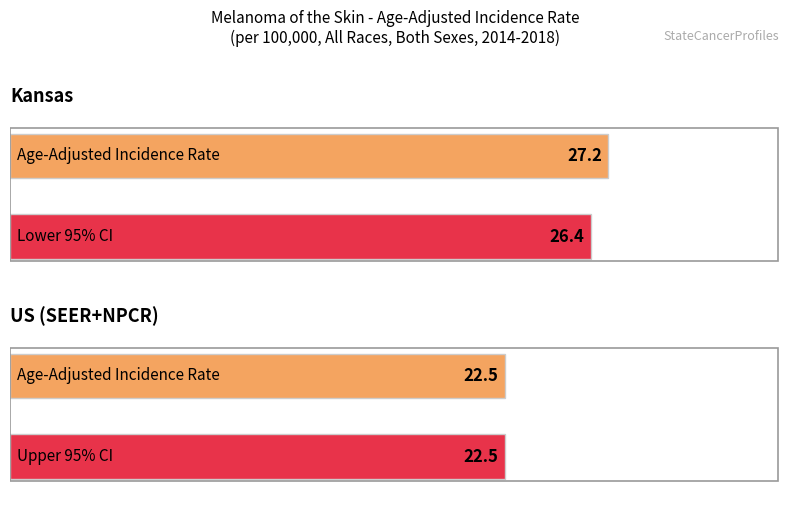

Is the value of Lower 95% CI at Kansas greater than the value of Upper 95% CI at US (SEER+NPCR)?

Yes